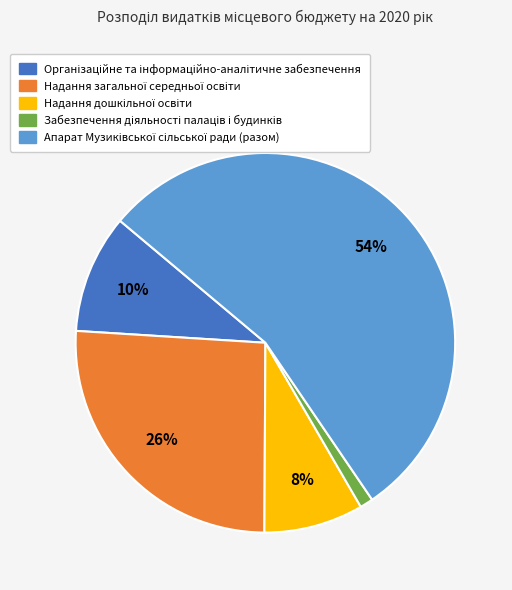

Is there a majority slice in this chart?

Yes